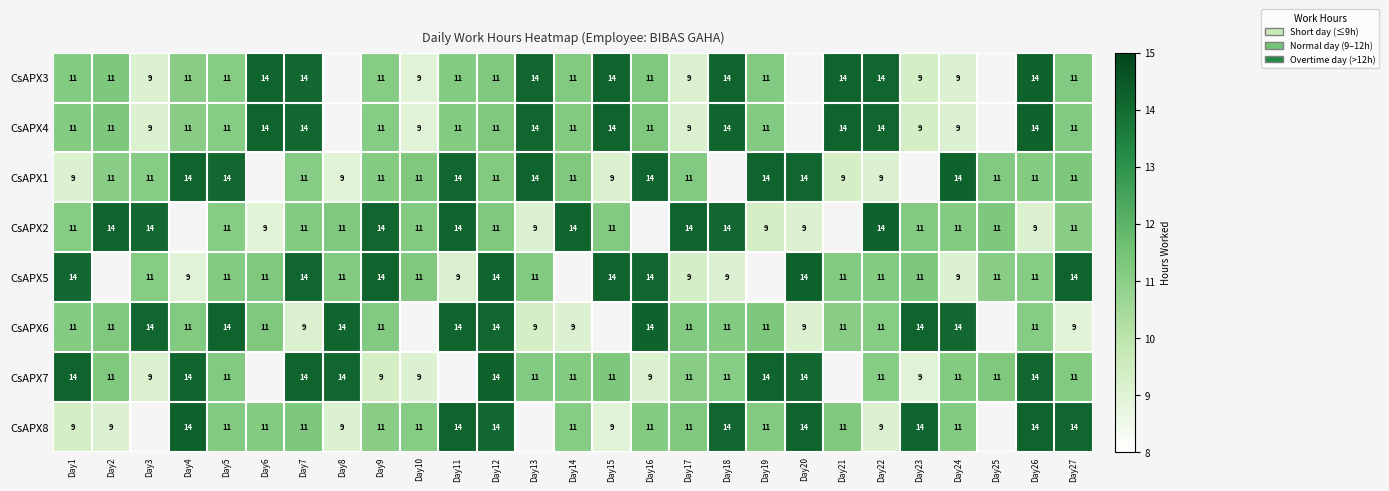

What is the difference between the CsAPX7 values at Day27 and Day7?

3